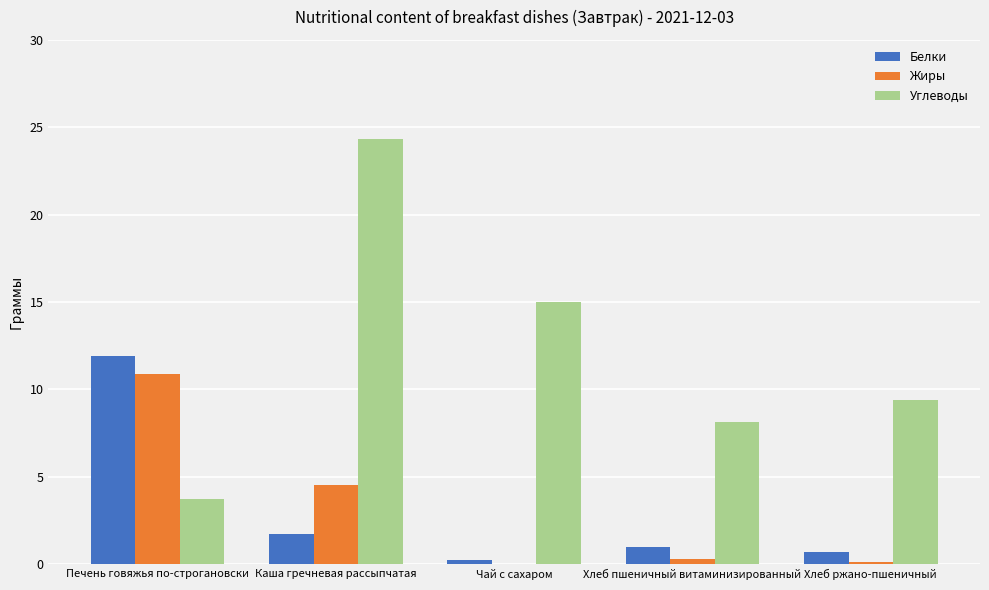

Between Каша гречневая рассыпчатая and Хлеб пшеничный витаминизированный, which series saw the biggest shift?

Углеводы